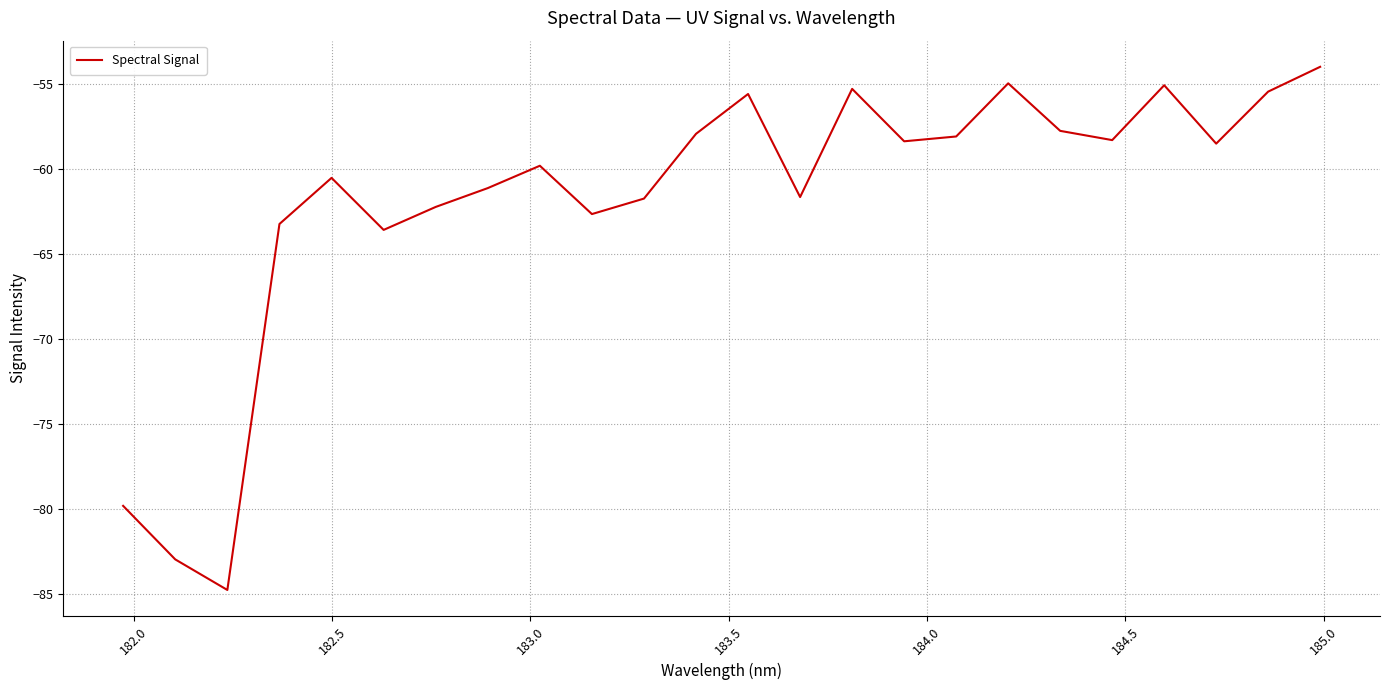

What is the minimum value shown in the chart?

-84.7